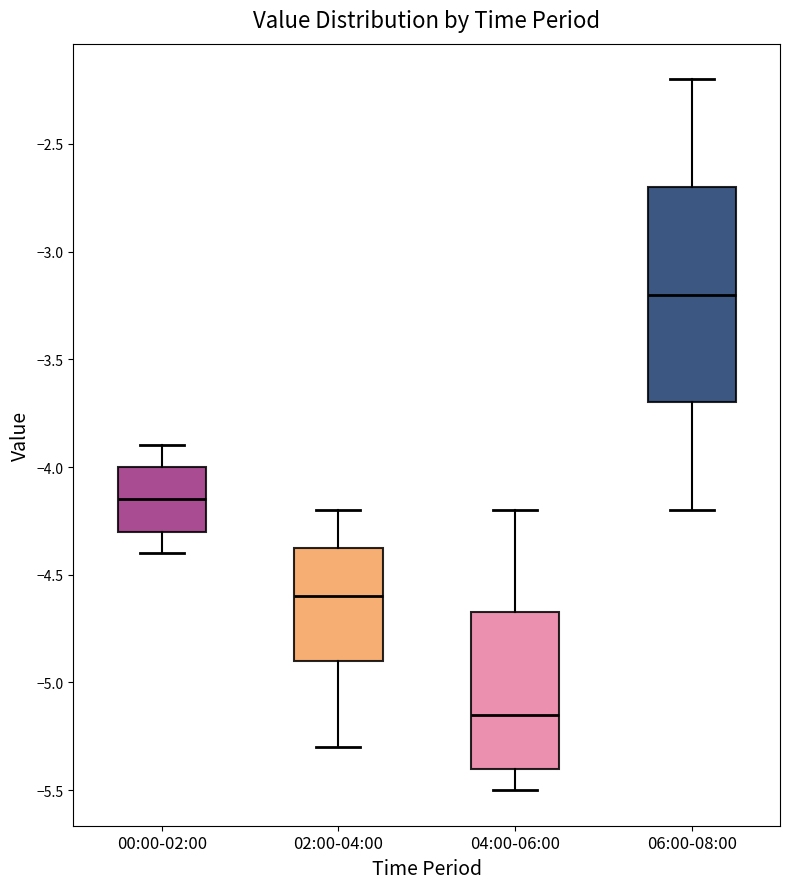

Reading left to right, read every box against the y-axis: the position of its median line, the range the box covers, and the ends of its whiskers. The values are not printed on the chart, so give them approximately, as read against the axis.

00:00-02:00: median -4.15, box -4.30 to -4.00, whiskers -4.40 to -3.90
02:00-04:00: median -4.60, box -4.90 to -4.35, whiskers -5.30 to -4.20
04:00-06:00: median -5.15, box -5.40 to -4.65, whiskers -5.50 to -4.20
06:00-08:00: median -3.20, box -3.70 to -2.70, whiskers -4.20 to -2.20